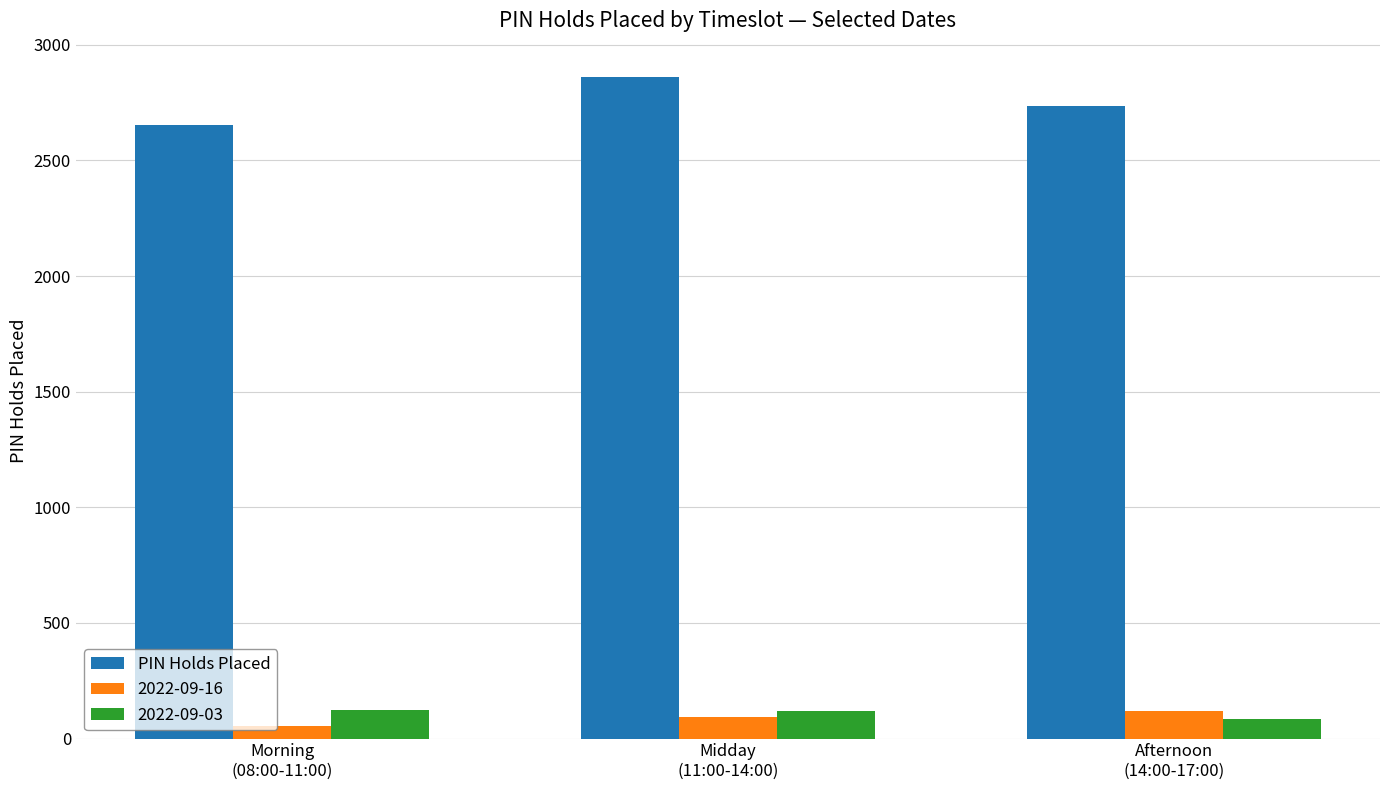

At how many categories does at least one series exceed 1879?

3